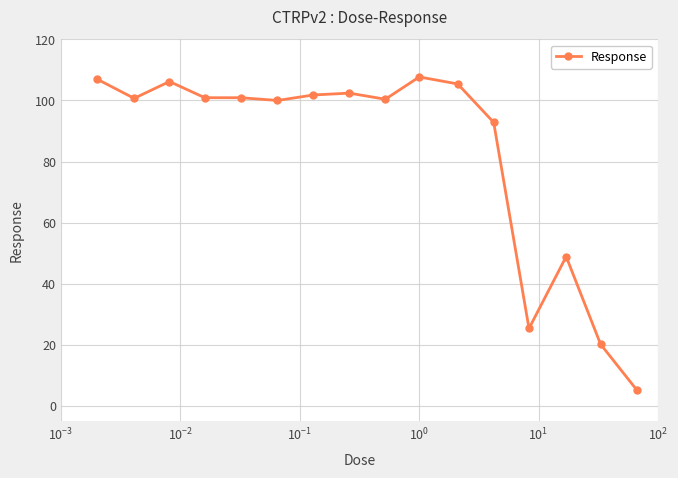

What is the value of the 15th point from the left?

20.3